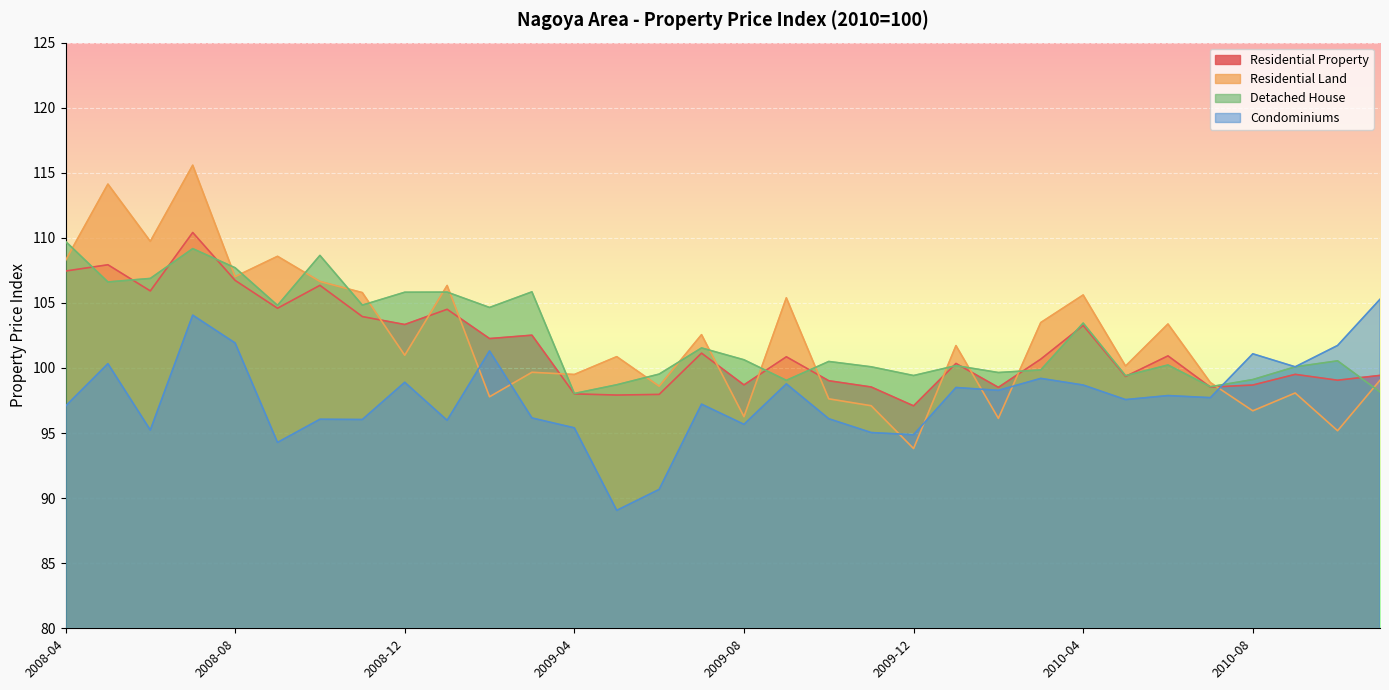

Reading left to right, what are all the values shown in this chart?

Residential Property: 2008-04=107.5	2008-05=107.9	2008-06=105.9	2008-07=110.4	2008-08=106.7	2008-09=104.6	2008-10=106.3	2008-11=104.0	2008-12=103.3	2009-01=104.5	2009-02=102.3	2009-03=102.5	2009-04=98.0	2009-05=97.9	2009-06=98.0	2009-07=101.1	2009-08=98.7	2009-09=100.9	2009-10=99.0	2009-11=98.5	2009-12=97.1	2010-01=100.3	2010-02=98.5	2010-03=100.7	2010-04=103.3	2010-05=99.3	2010-06=100.9	2010-07=98.5	2010-08=98.7	2010-09=99.5	2010-10=99.1	2010-11=99.4
Residential Land: 2008-04=108.3	2008-05=114.1	2008-06=109.7	2008-07=115.6	2008-08=107.0	2008-09=108.6	2008-10=106.7	2008-11=105.8	2008-12=101.0	2009-01=106.3	2009-02=97.8	2009-03=99.7	2009-04=99.5	2009-05=100.9	2009-06=98.6	2009-07=102.6	2009-08=96.3	2009-09=105.4	2009-10=97.6	2009-11=97.1	2009-12=93.8	2010-01=101.7	2010-02=96.1	2010-03=103.5	2010-04=105.6	2010-05=100.2	2010-06=103.4	2010-07=98.9	2010-08=96.7	2010-09=98.1	2010-10=95.2	2010-11=99.1
Detached House: 2008-04=109.7	2008-05=106.6	2008-06=106.9	2008-07=109.2	2008-08=107.7	2008-09=104.8	2008-10=108.7	2008-11=104.8	2008-12=105.8	2009-01=105.8	2009-02=104.7	2009-03=105.8	2009-04=98.0	2009-05=98.7	2009-06=99.5	2009-07=101.5	2009-08=100.6	2009-09=99.0	2009-10=100.5	2009-11=100.1	2009-12=99.4	2010-01=100.2	2010-02=99.7	2010-03=99.8	2010-04=103.5	2010-05=99.4	2010-06=100.2	2010-07=98.6	2010-08=99.1	2010-09=100.1	2010-10=100.5	2010-11=98.2
Condominiums: 2008-04=97.1	2008-05=100.3	2008-06=95.2	2008-07=104.1	2008-08=101.9	2008-09=94.3	2008-10=96.1	2008-11=96.0	2008-12=98.9	2009-01=96.0	2009-02=101.3	2009-03=96.2	2009-04=95.4	2009-05=89.1	2009-06=90.7	2009-07=97.2	2009-08=95.7	2009-09=98.8	2009-10=96.1	2009-11=95.0	2009-12=94.9	2010-01=98.5	2010-02=98.3	2010-03=99.2	2010-04=98.7	2010-05=97.6	2010-06=97.9	2010-07=97.7	2010-08=101.1	2010-09=100.1	2010-10=101.7	2010-11=105.3